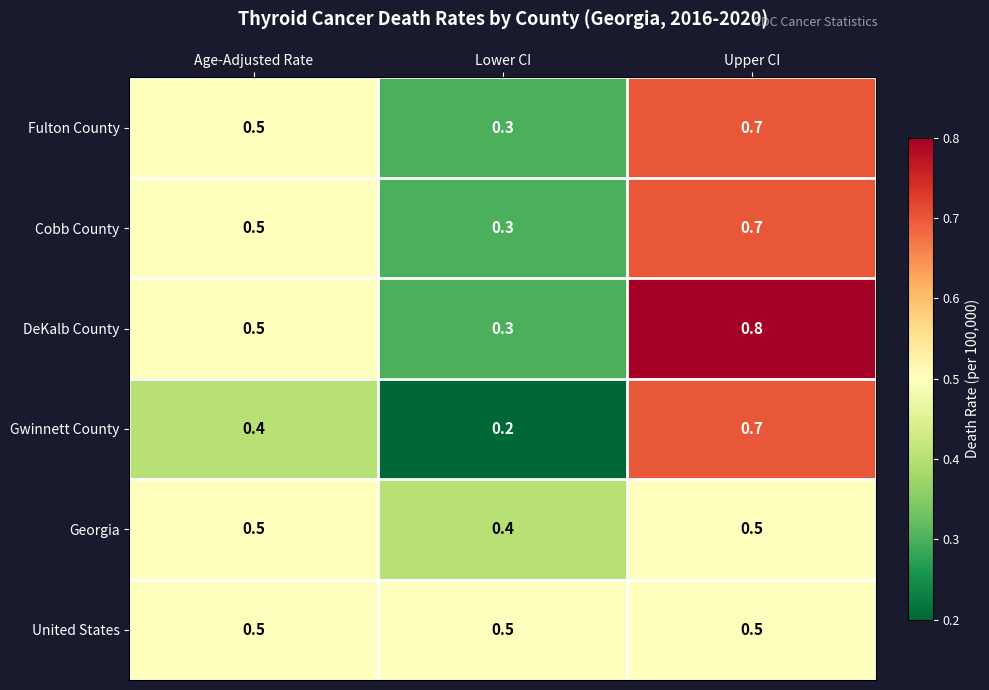

Which series has the largest total across all categories?

DeKalb County